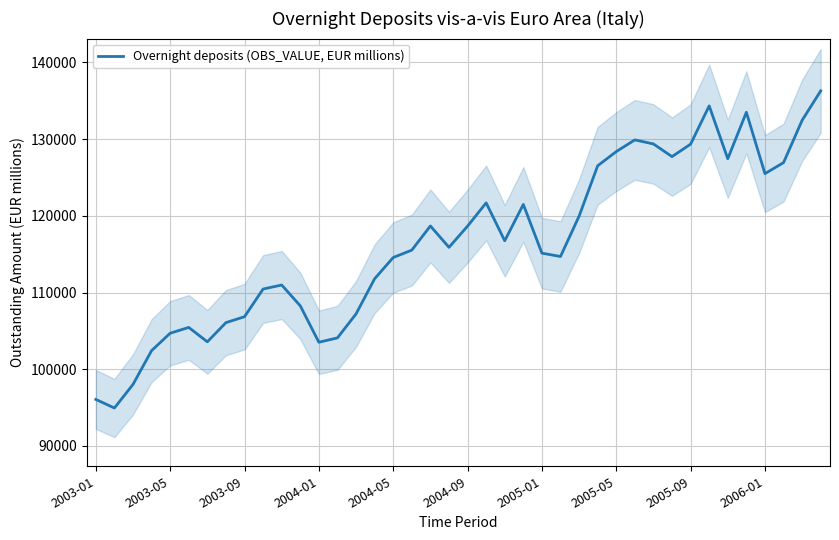

What is the maximum value for Overnight deposits (OBS_VALUE, EUR millions)?

136287